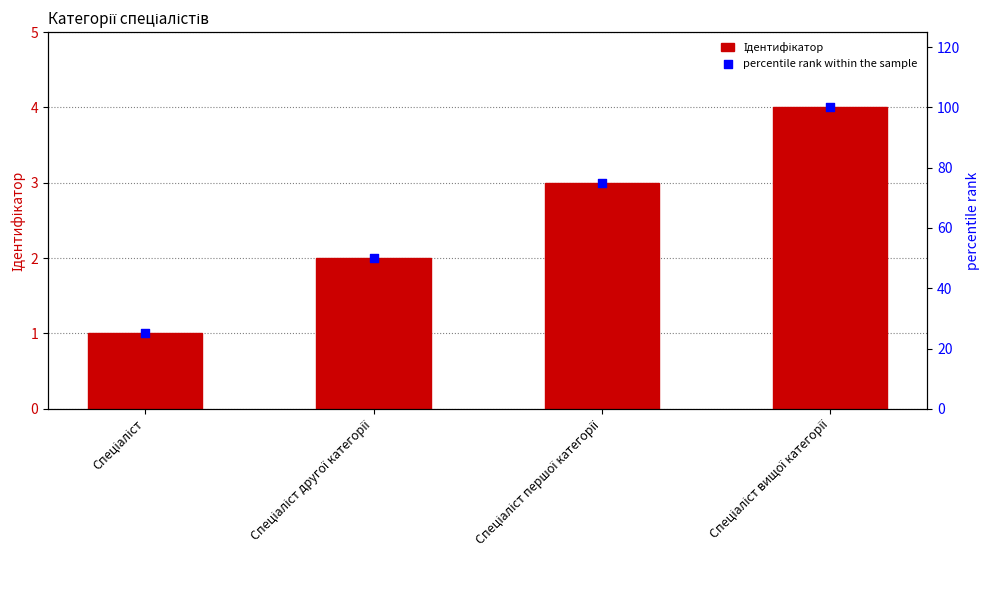

At which category is the sum across all series the highest?

Спеціаліст вищої категорії